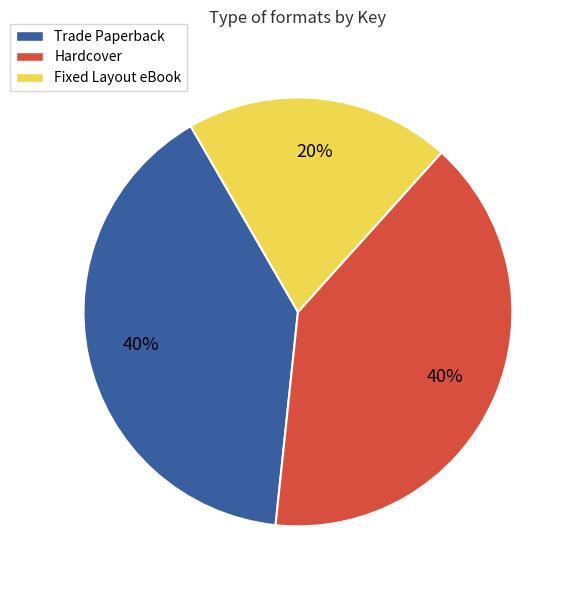

What percentage is the Fixed Layout eBook slice, to the nearest percent?

20%